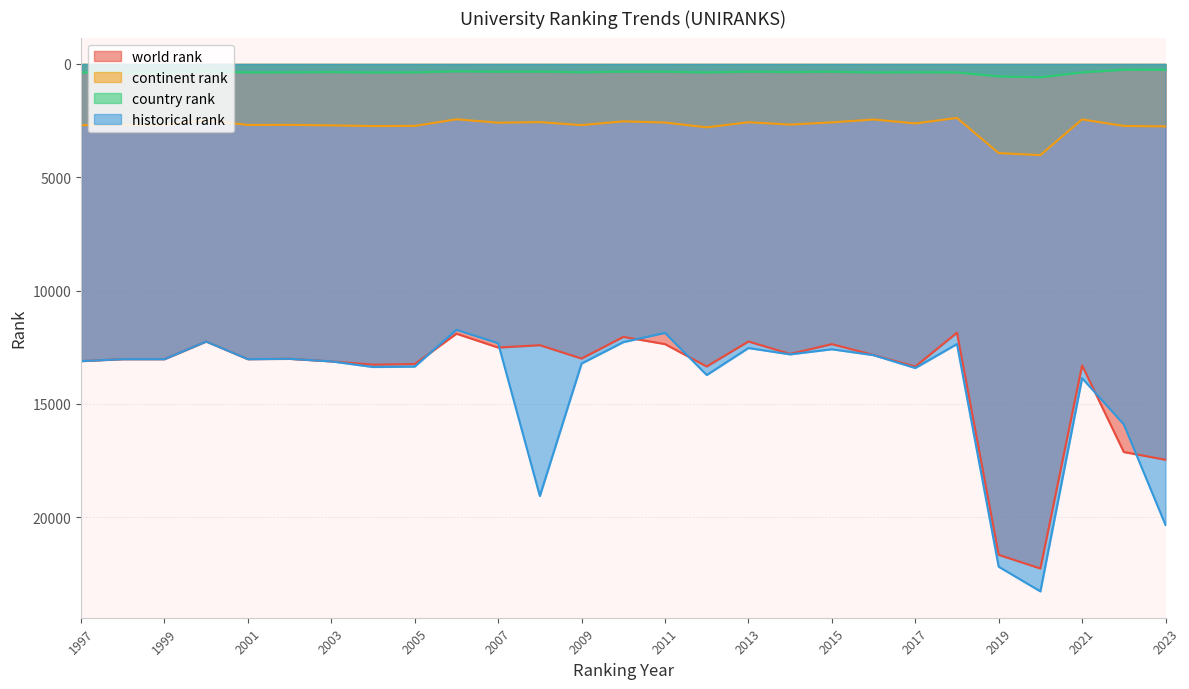

What are all the series names shown in the legend?

world rank, continent rank, country rank, historical rank